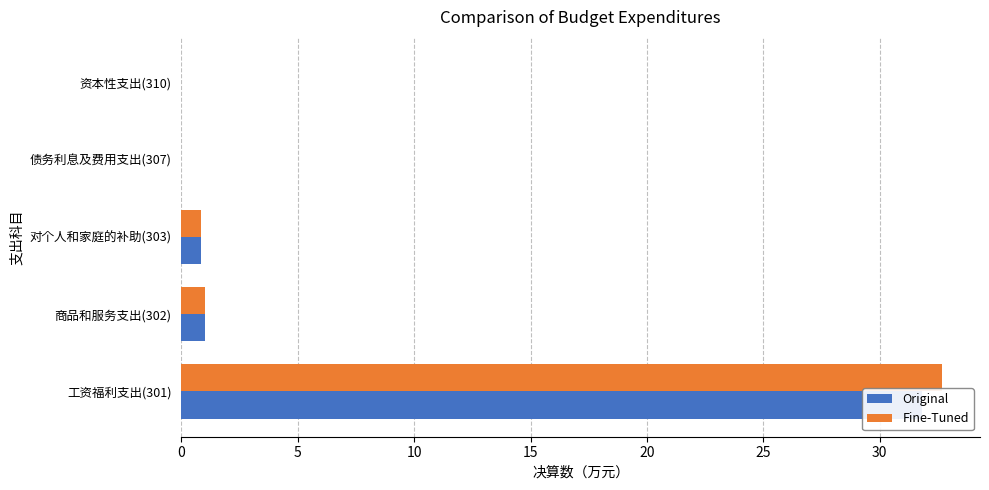

Are the bars horizontal?

Yes